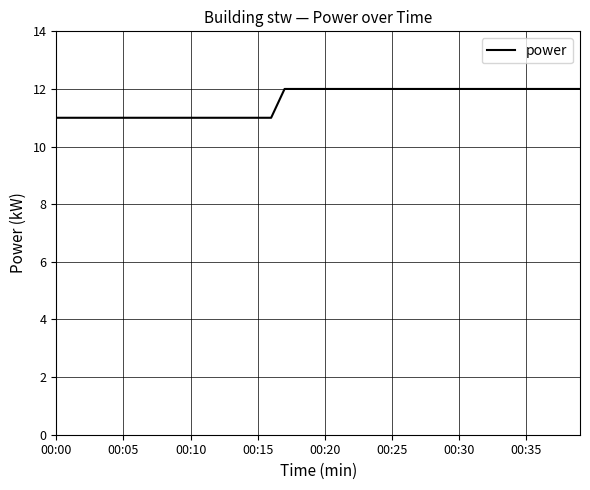

What is the greatest value displayed?

12